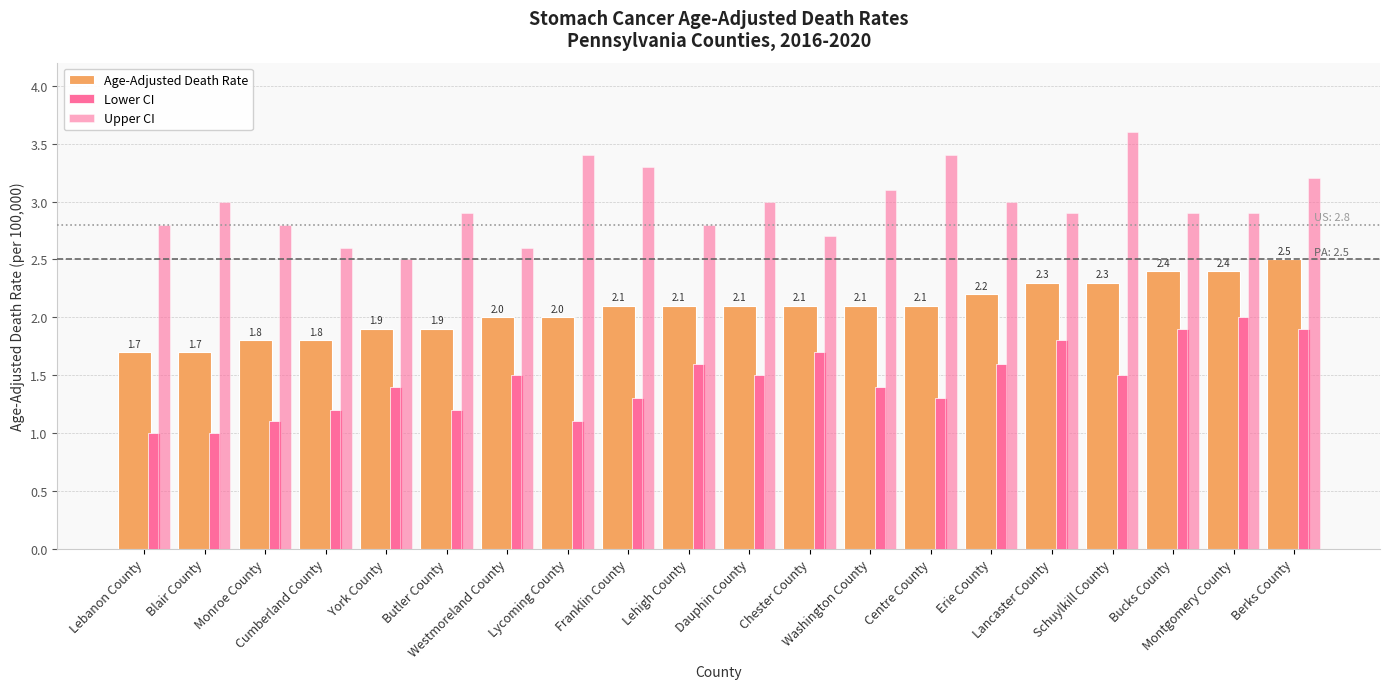

What is the difference between the Upper CI values at York County and Erie County?

0.5